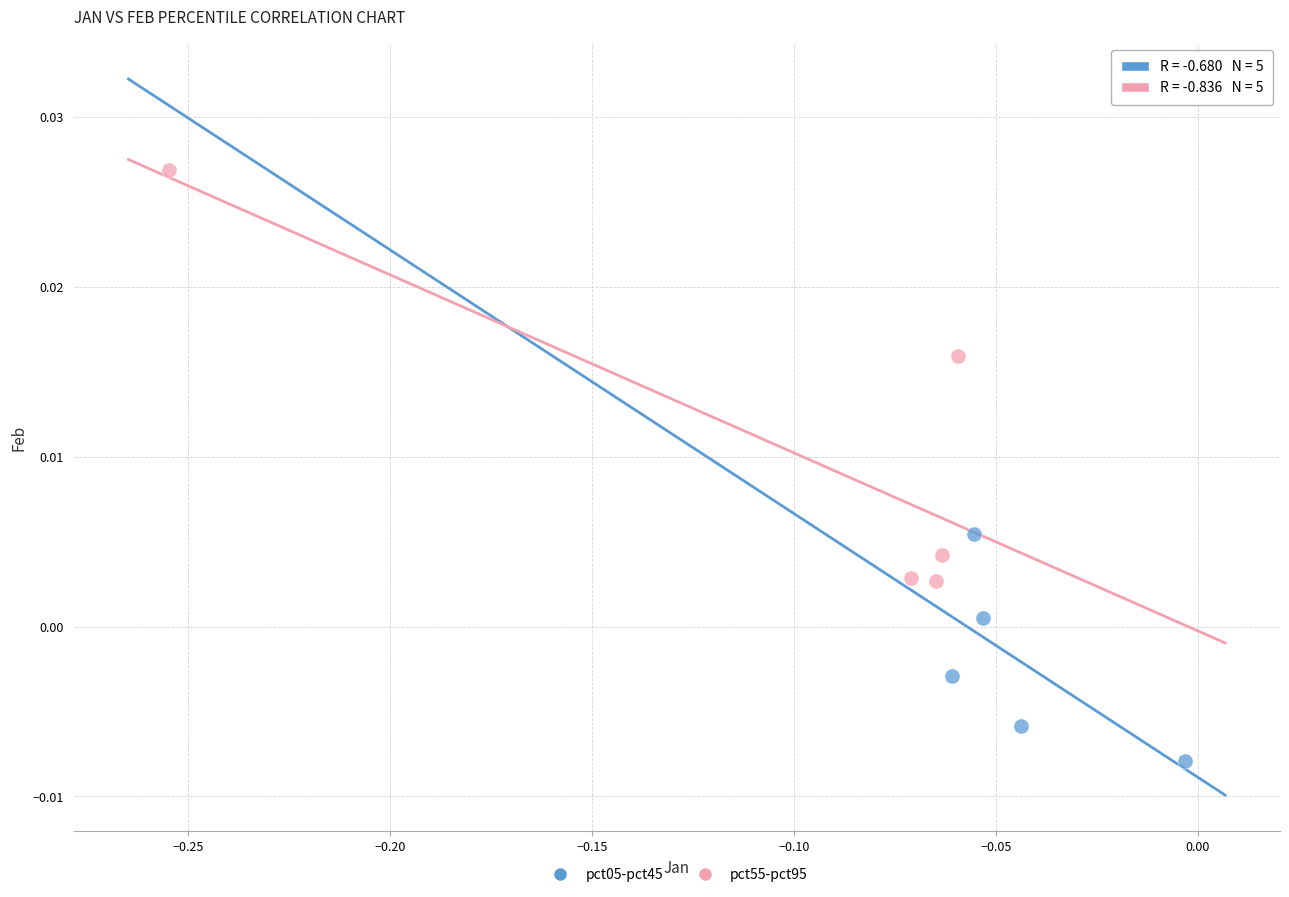

Which series reaches the maximum Y coordinate?

pct55-pct95